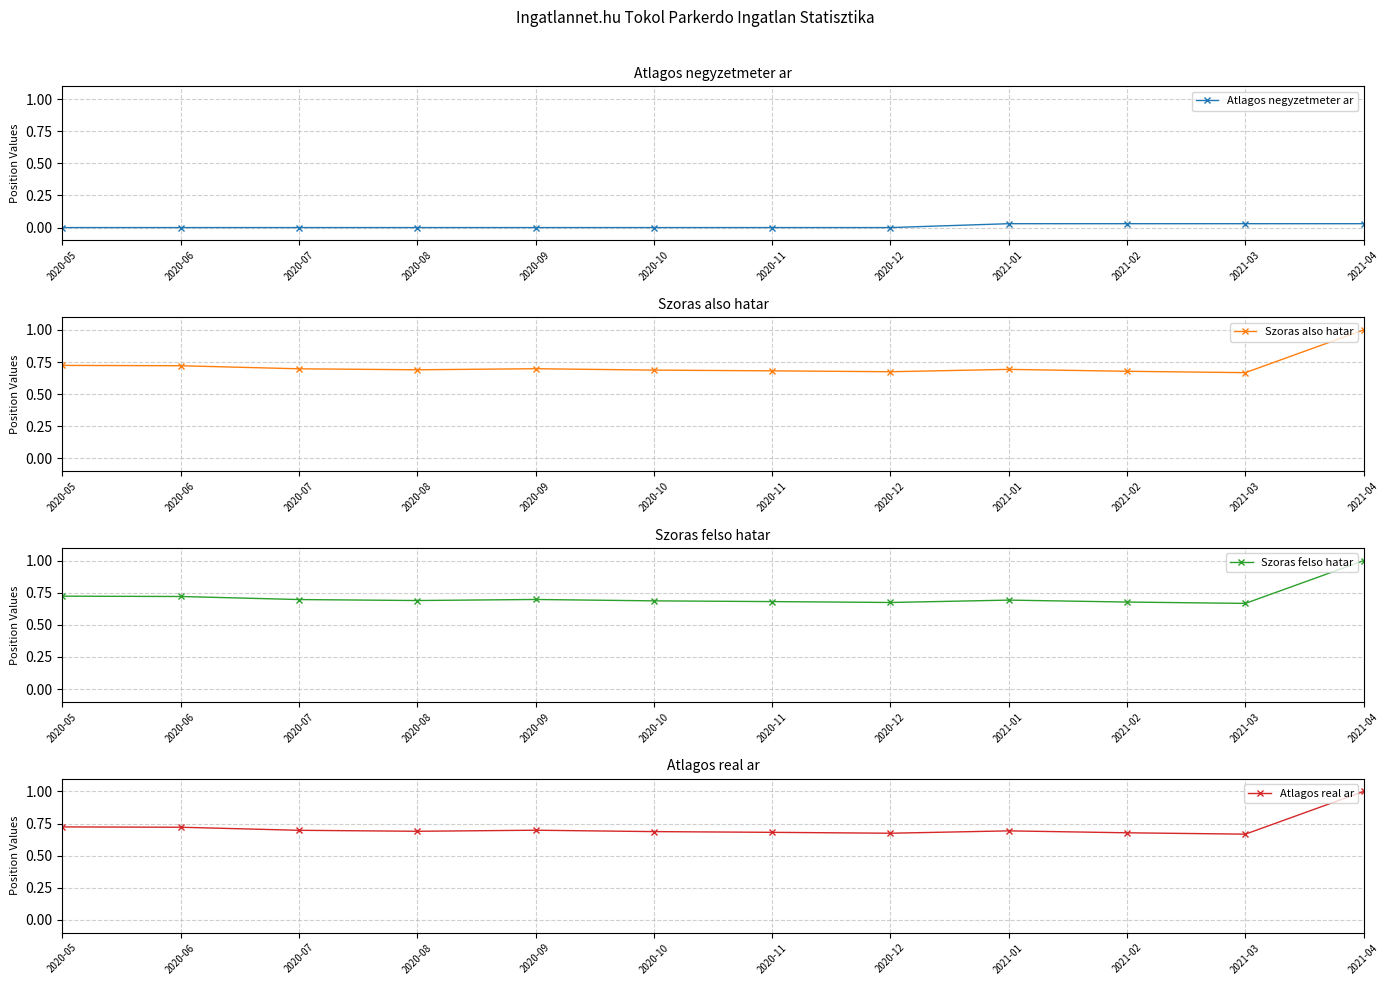

Read the Szoras also hatar value at 2020-12.

0.7